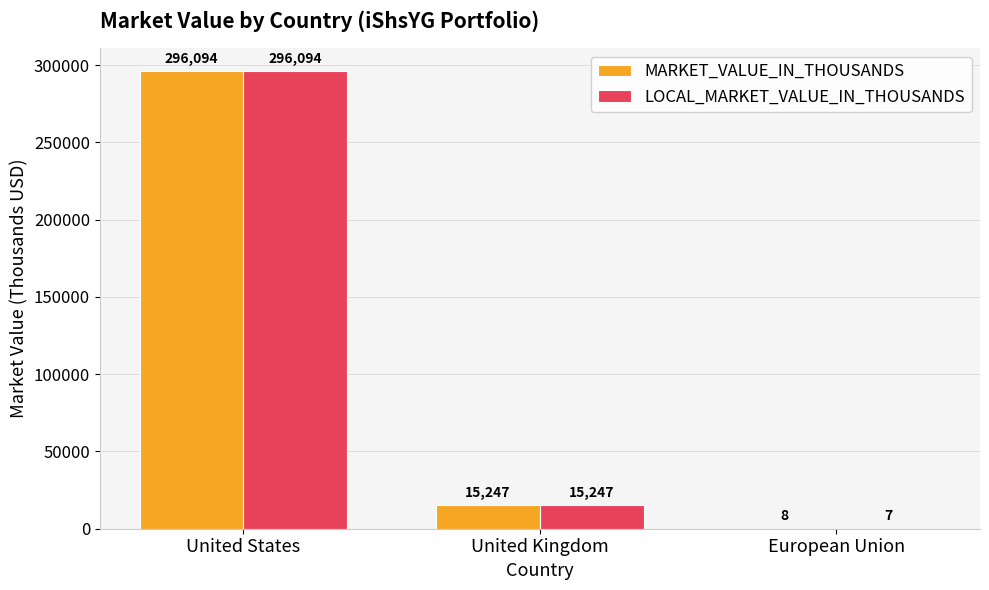

What is the sum of all LOCAL_MARKET_VALUE_IN_THOUSANDS values?

311348